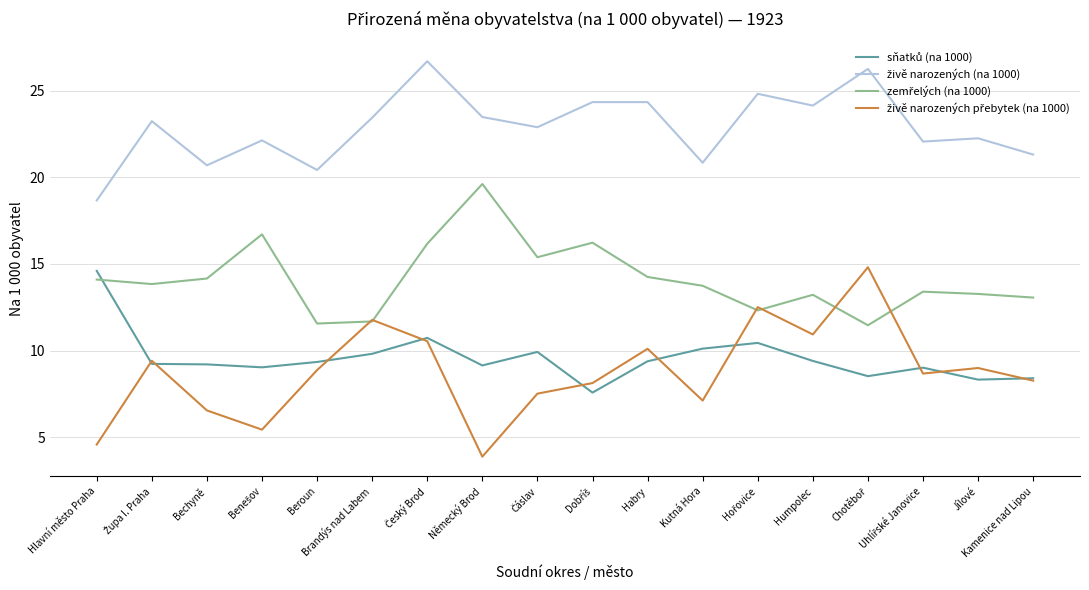

How many lines are shown in the chart?

4